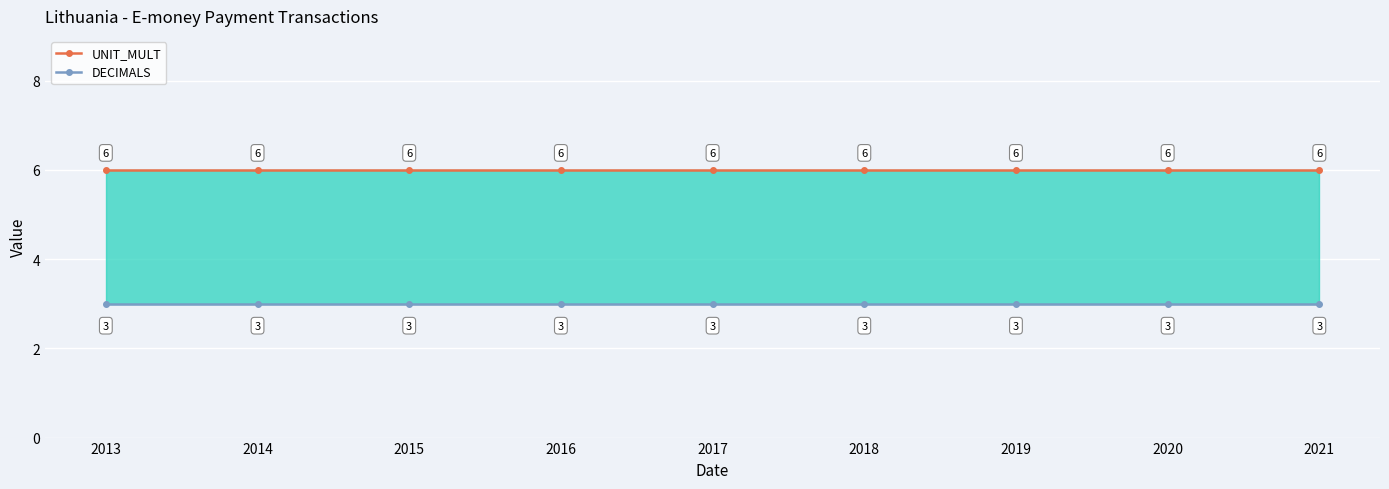

Reading right to left, list all the values displayed in this chart.

UNIT_MULT: 6	6	6	6	6	6	6	6	6
DECIMALS: 3	3	3	3	3	3	3	3	3